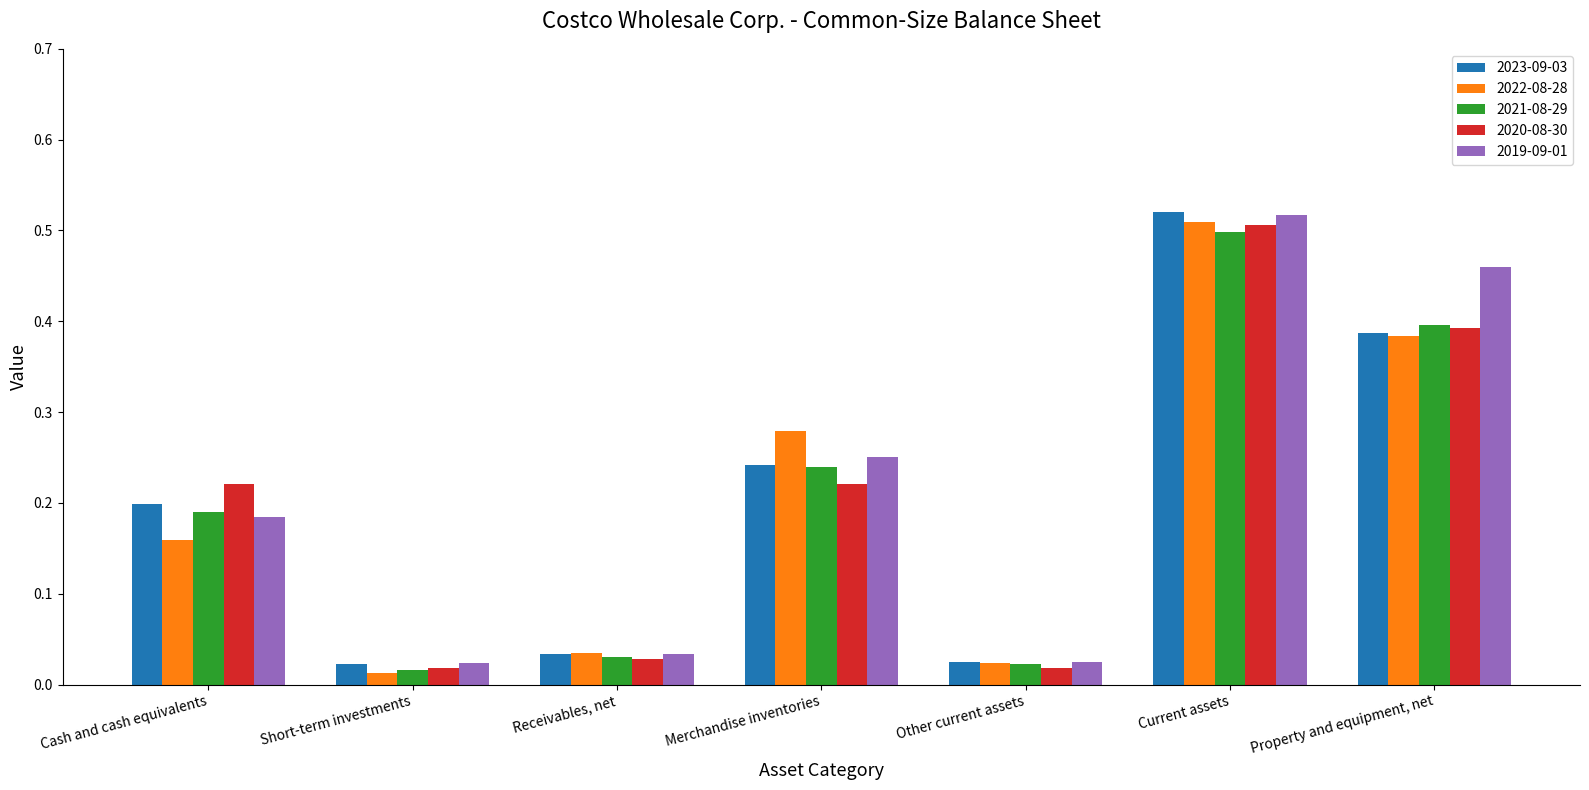

How many groups of bars are there?

7